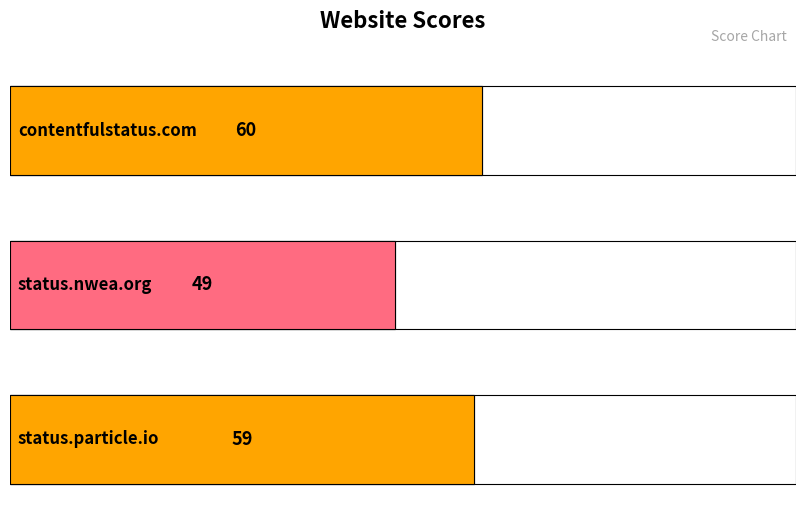

What is the difference between the maximum and minimum values?

11